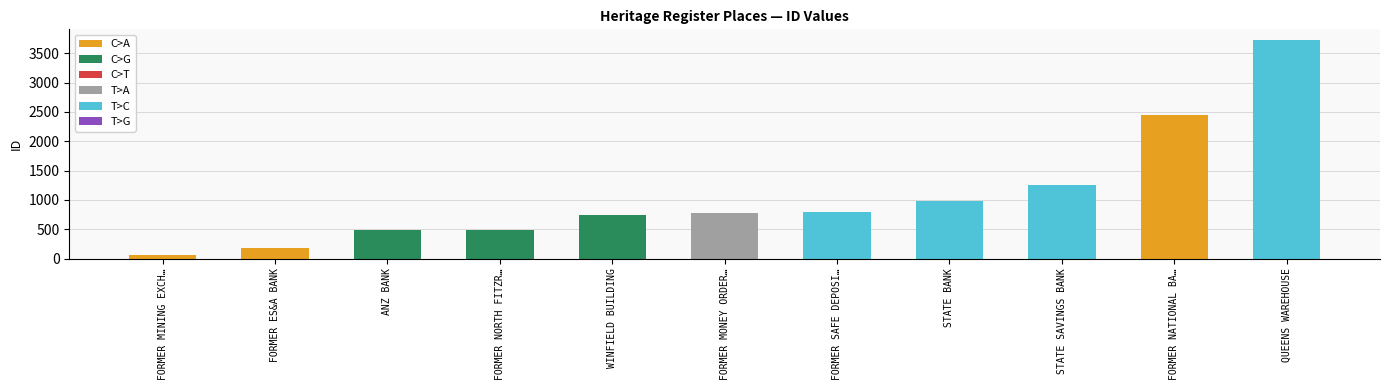

What position from the right is FORMER ES&A BANK?

10